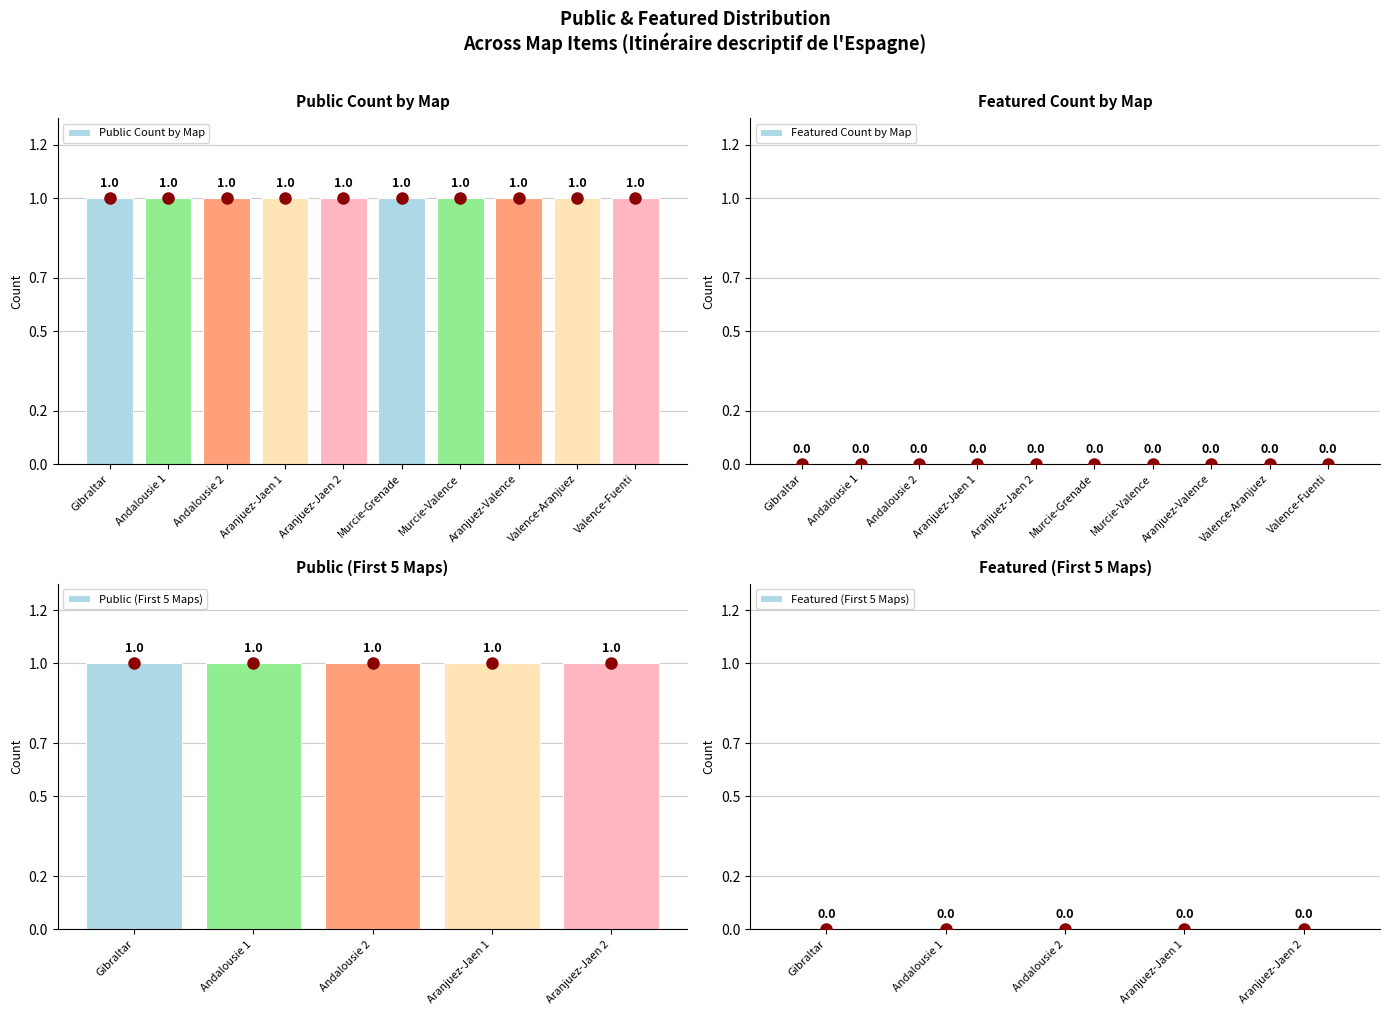

Reading left to right, list all the values displayed in this chart.

public: Andalousie,Carte,Espagne,Gibraltar=1	Andalousie,Carte,Espagne=1	Andalousie,Carte,Espagne=1	Carte,Espagne=1	Carte,Espagne=1	Carte,Espagne=1	Carte,Espagne,Murcie,Valence=1	Carte,Espagne=1	Carte,Espagne=1	Carte,Espagne=1
featured: Andalousie,Carte,Espagne,Gibraltar=0	Andalousie,Carte,Espagne=0	Andalousie,Carte,Espagne=0	Carte,Espagne=0	Carte,Espagne=0	Carte,Espagne=0	Carte,Espagne,Murcie,Valence=0	Carte,Espagne=0	Carte,Espagne=0	Carte,Espagne=0